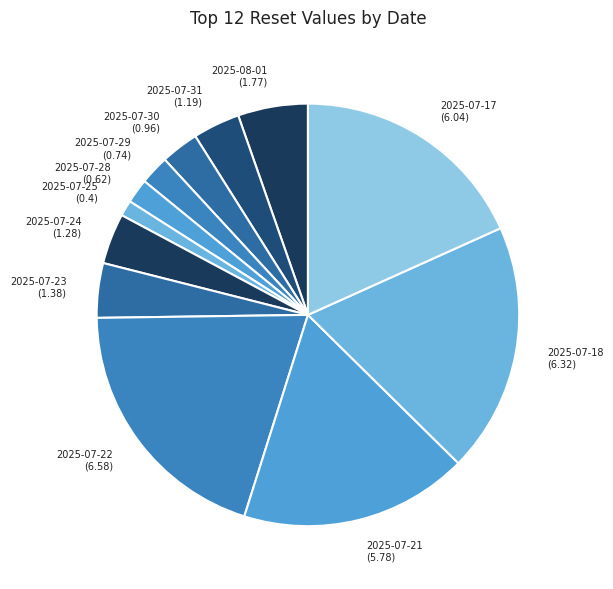

Count the number of slices in the pie.

12